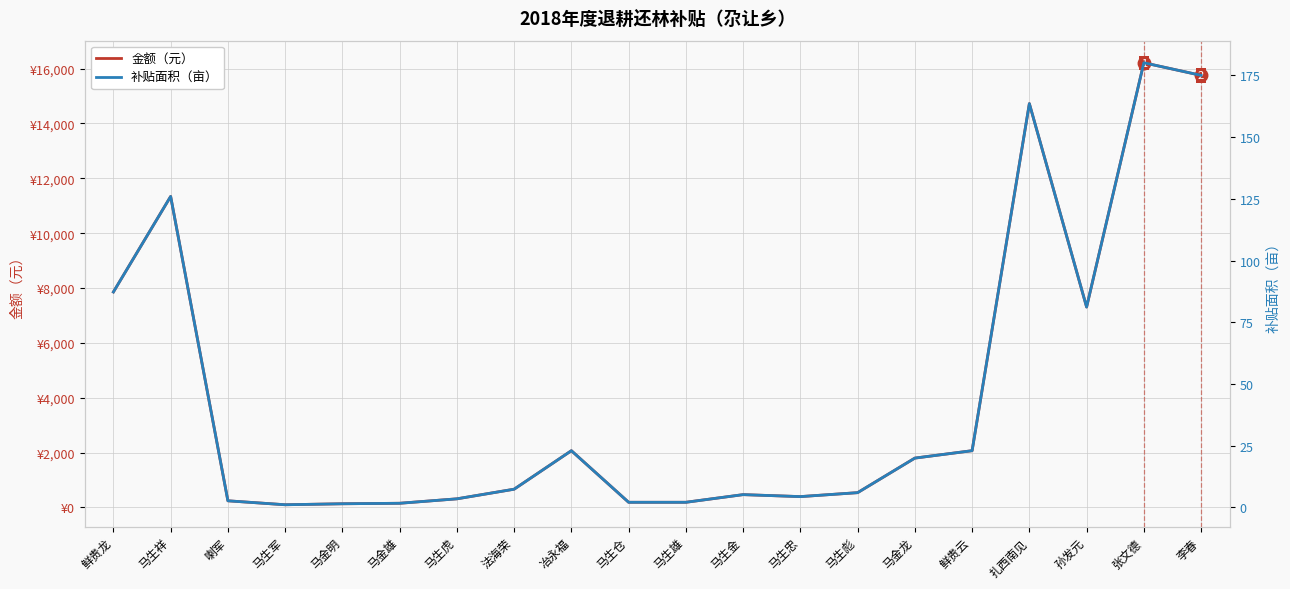

True or false: 补贴面积（亩） and 金额（元） cross at least once.

False